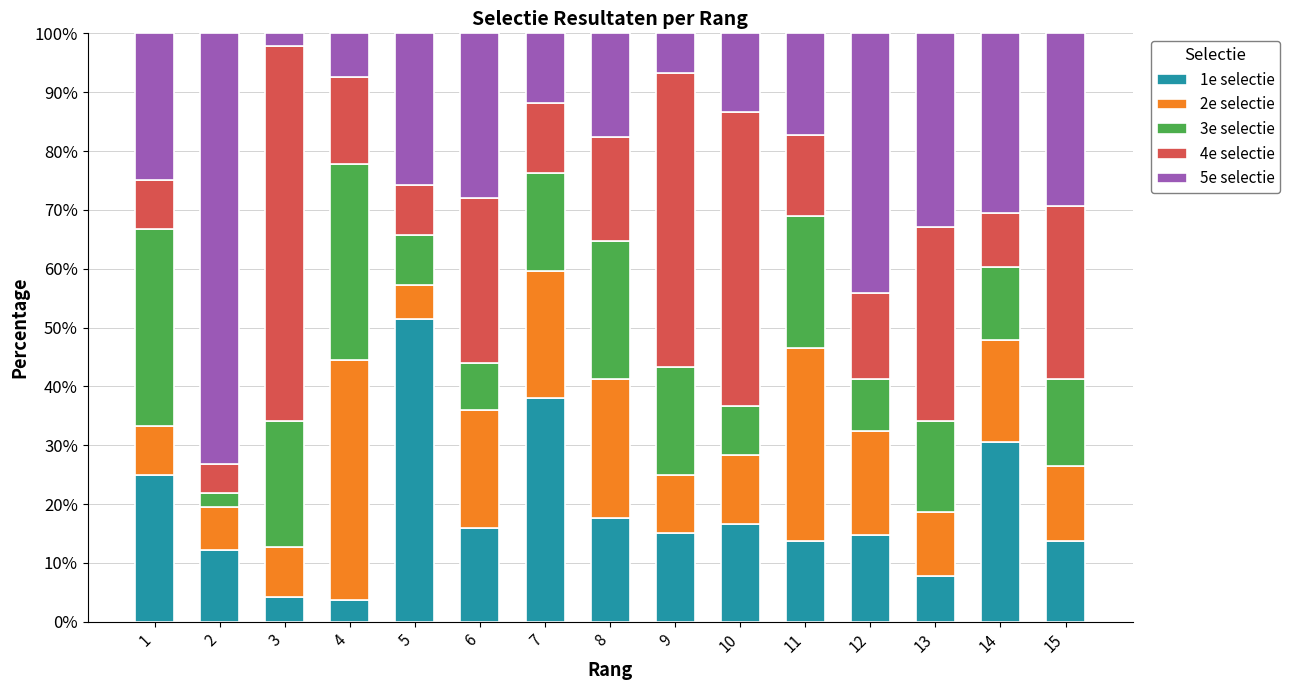

What is the total value across all series at 12?

100.0